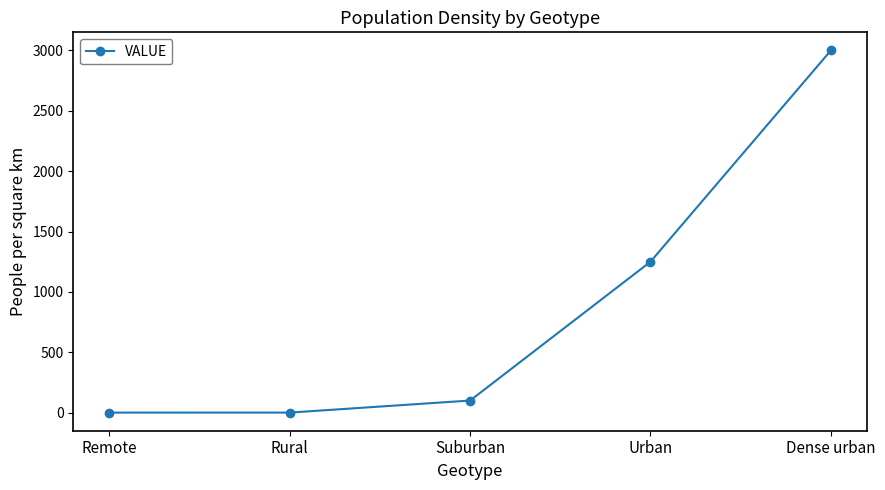

What is the change in value from Urban to Dense urban?

+1750.0